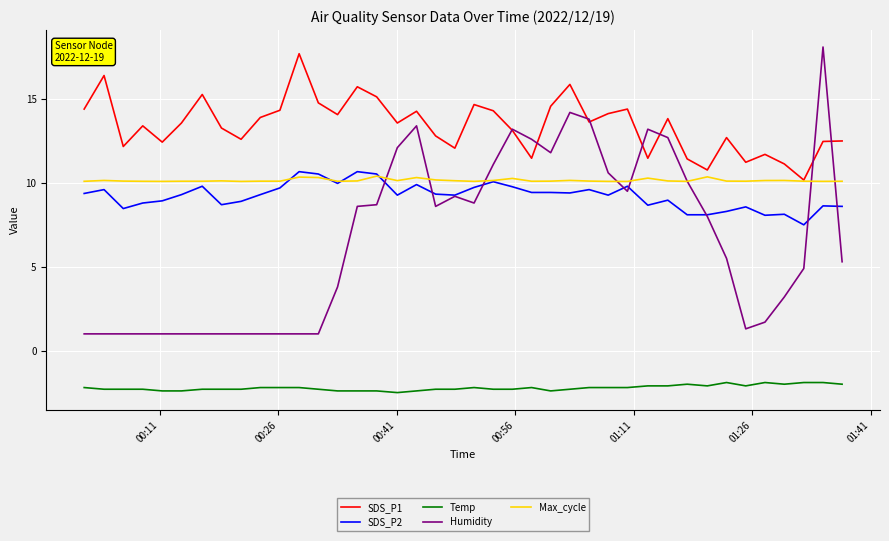

True or false: SDS_P1 and SDS_P2 intersect in this chart.

False